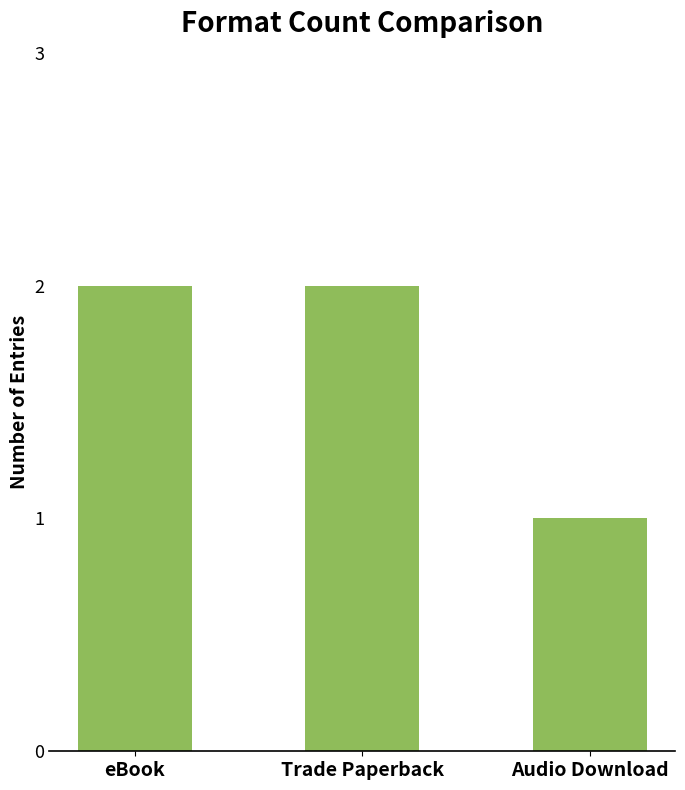

At which label is the value closest to 1?

Audio Download